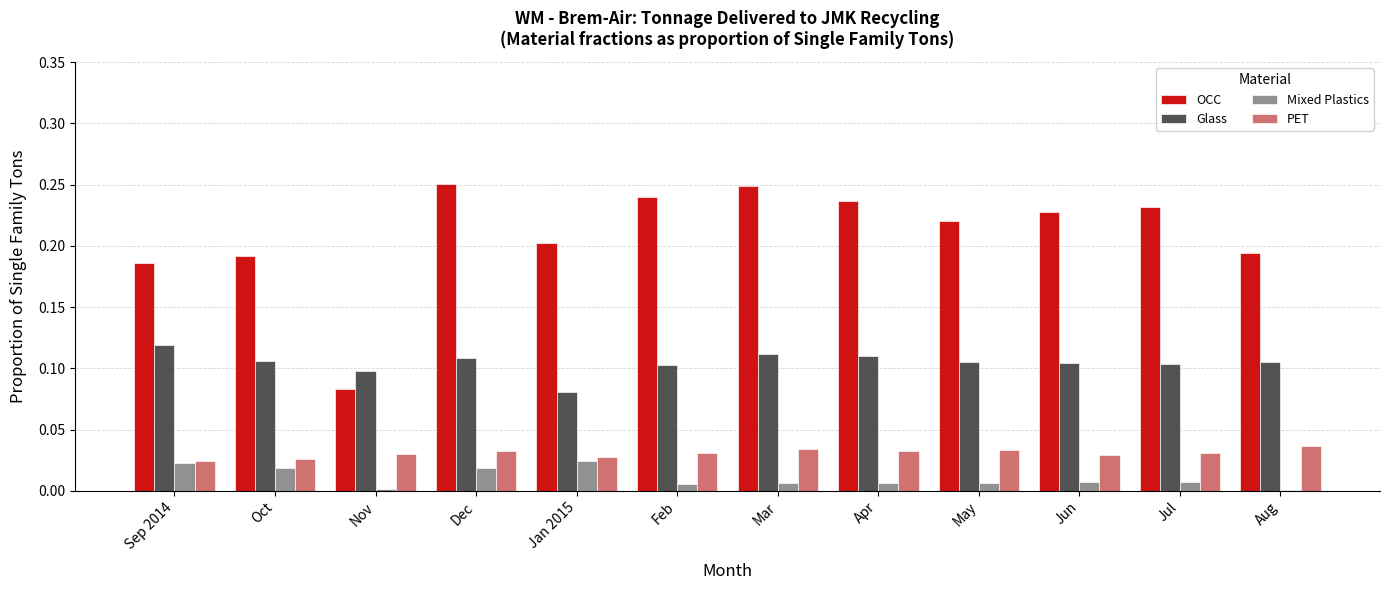

Between Feb and Aug, which series saw the biggest shift?

OCC